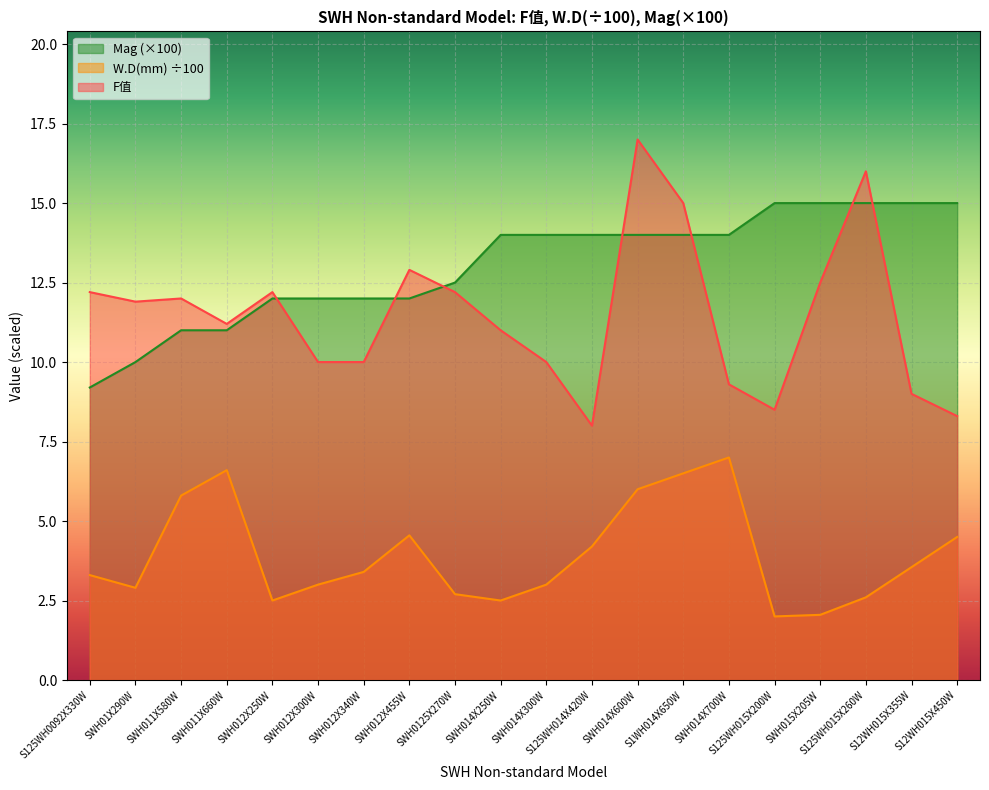

What is the difference between the second highest and second lowest values in the W.D(mm) series?

4.5